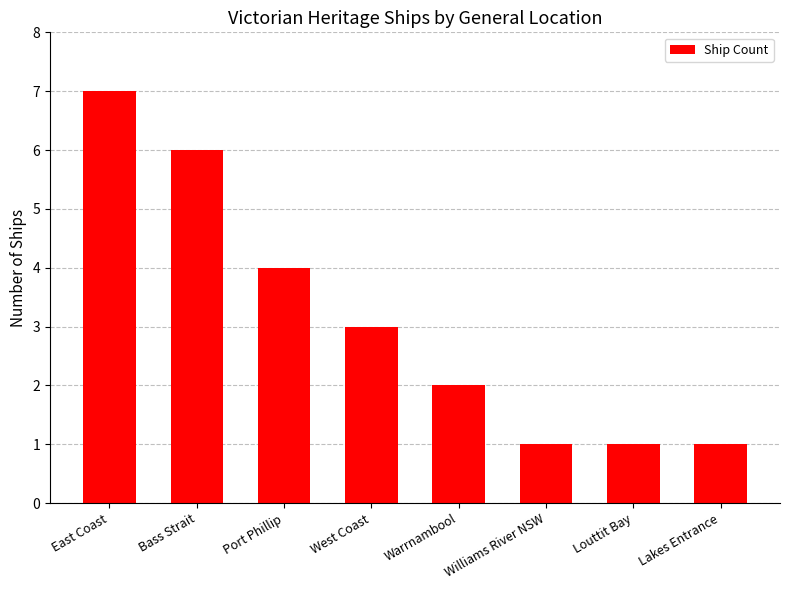

How many bars are there in total?

8